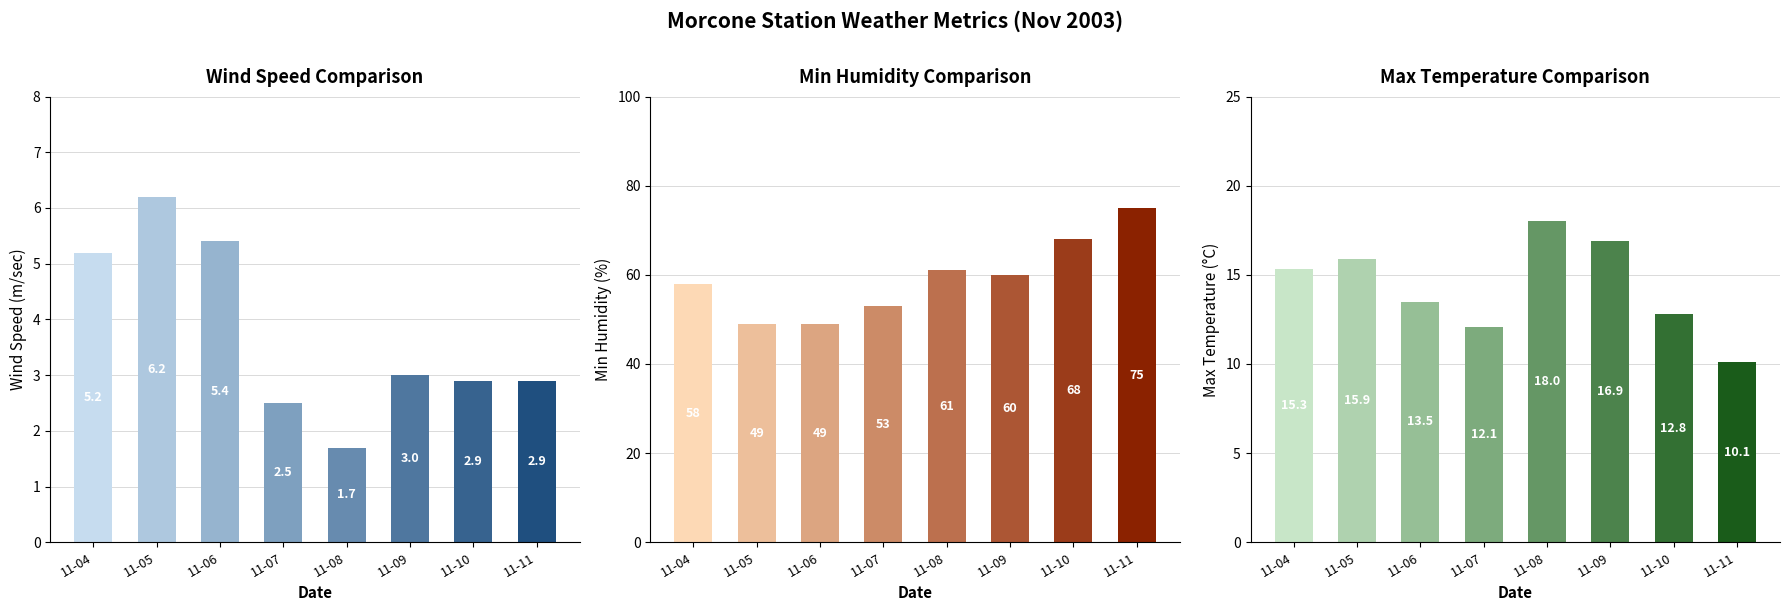

How many groups of bars are there?

8